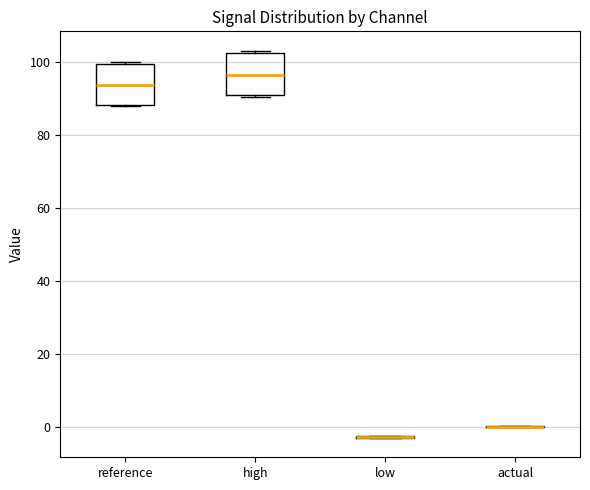

Reading left to right, read every box against the y-axis: the position of its median line, the range the box covers, and the ends of its whiskers. The values are not printed on the chart, so give them approximately, as read against the axis.

reference: median 94, box 88 to 100, whiskers 88 to 100 (just above the box's upper edge)
high: median 96, box 90 to 102, whiskers 90 to 104
low: box collapsed to a line at -2, whiskers -2 to -2
actual: box collapsed to a line at 0, whiskers 0 to 0